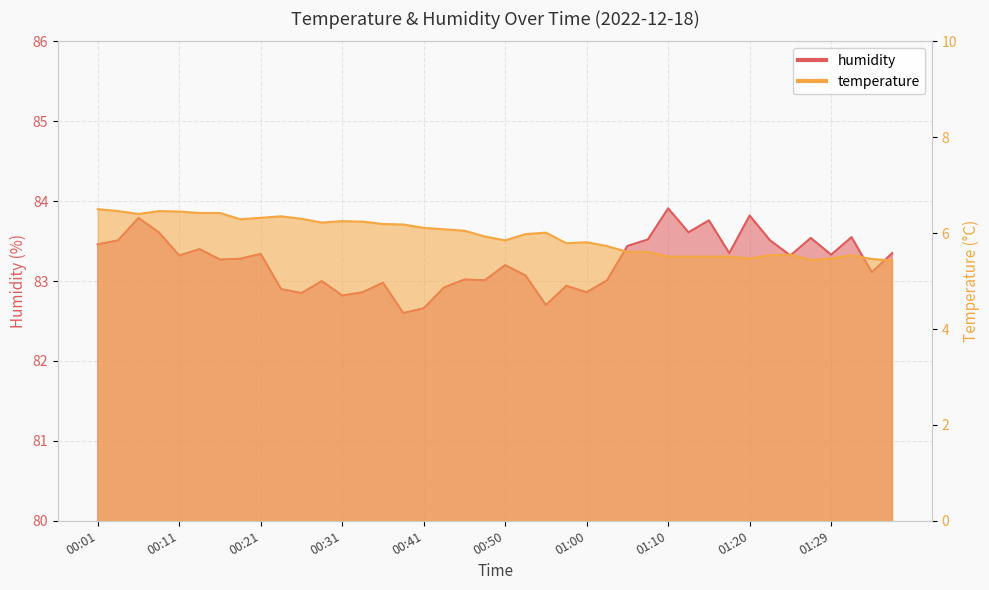

The value of humidity at 00:23 is 128.6. True or false?

False